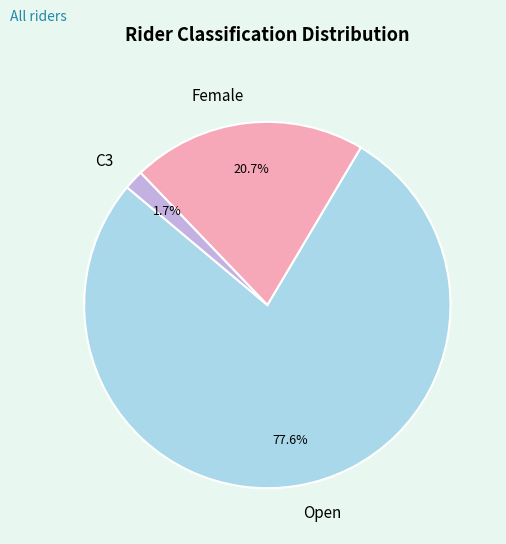

Count the number of slices in the pie.

3